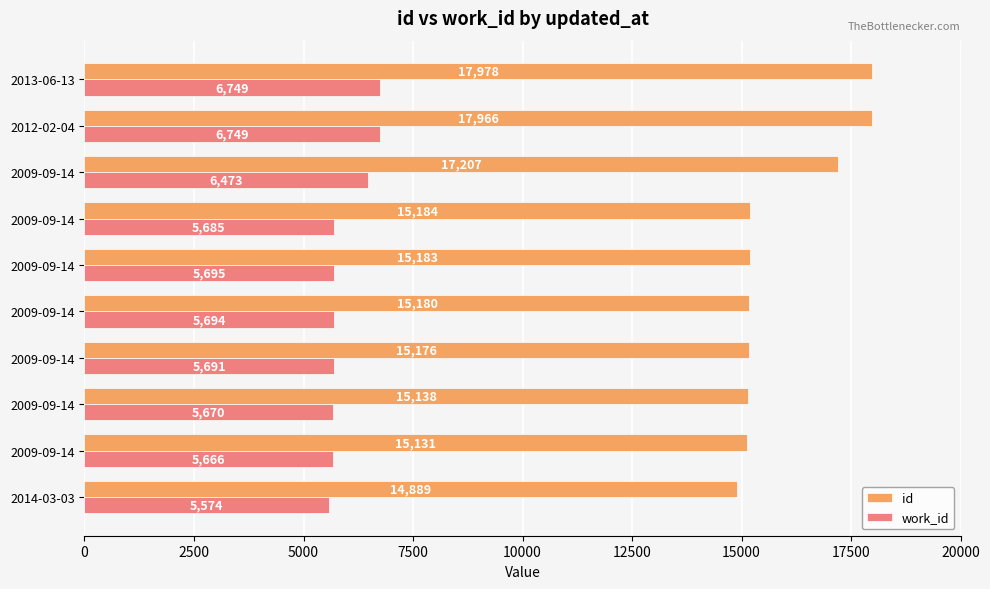

What are all the series names shown in the legend?

id, work_id